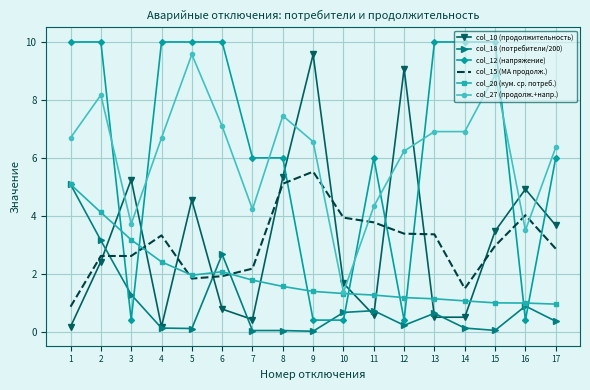

What is the sum of the col_10 (продолжительность) values at 2 and 3?

7.7